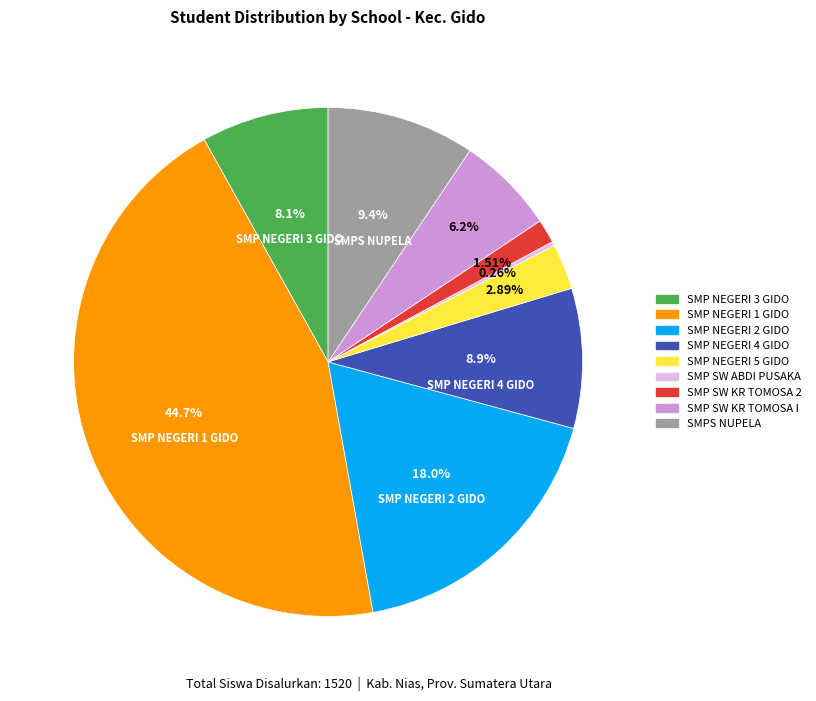

Does any single category account for the majority?

No